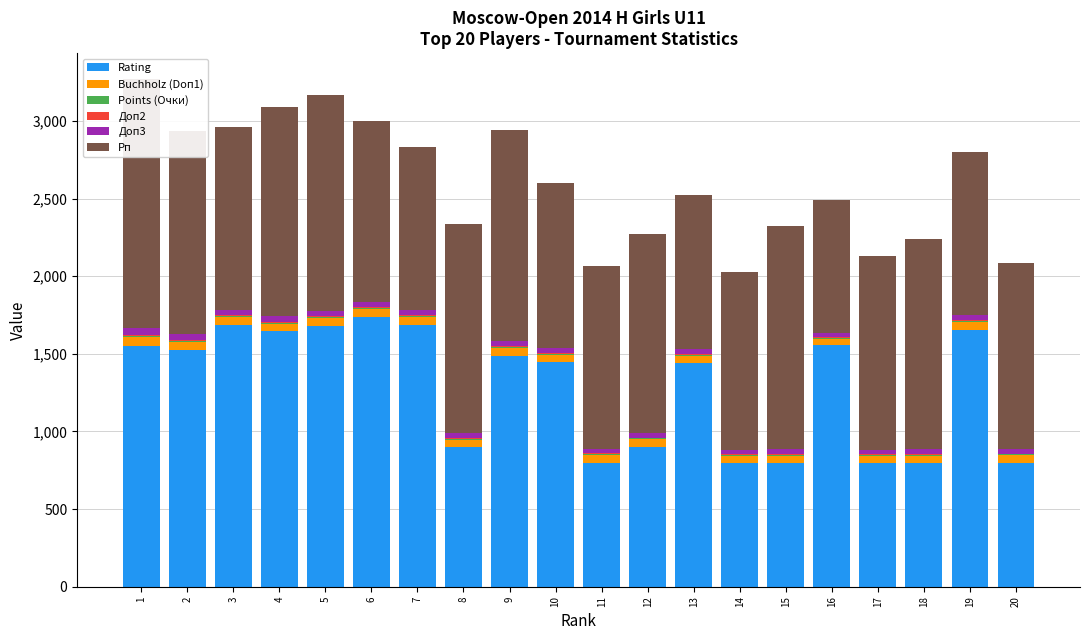

How many values in the Доп3 series exceed 33?

9